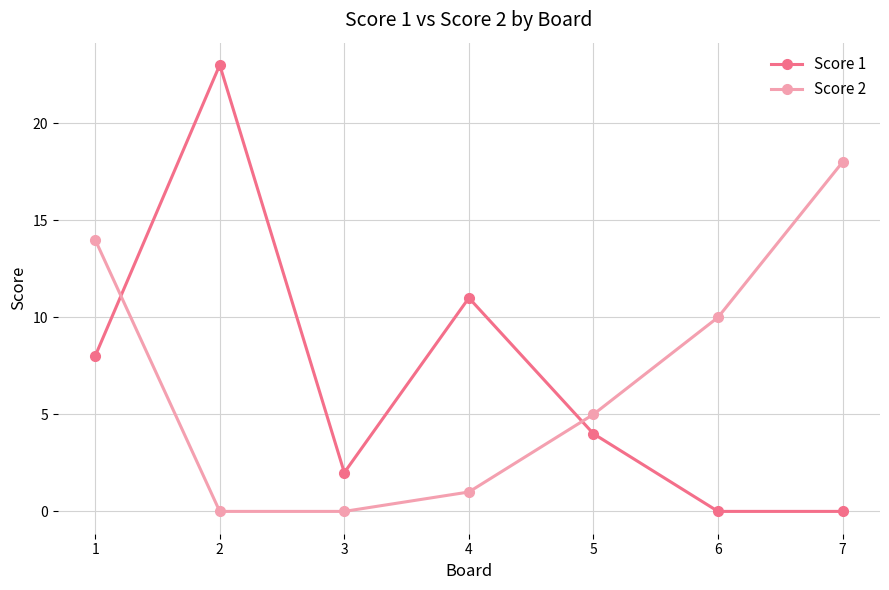

How many times do Score 1 and Score 2 cross each other?

2